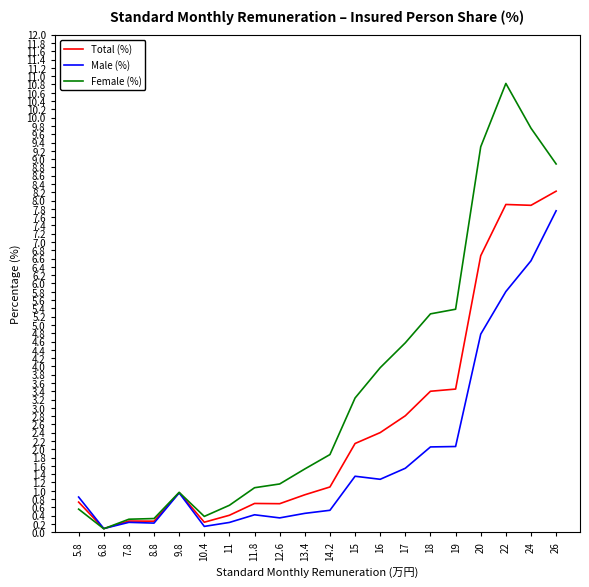

Which category has the highest value across all series?

22